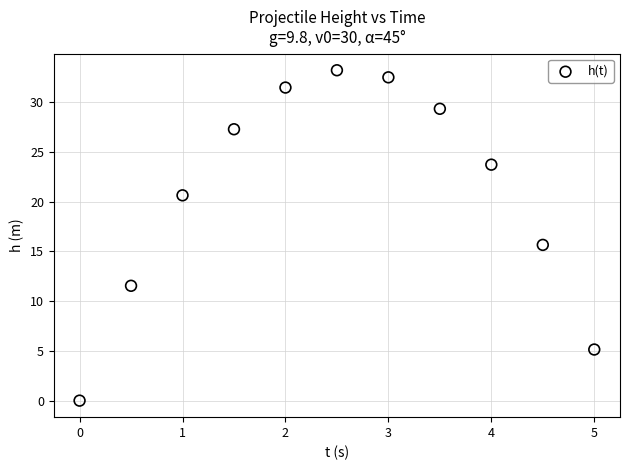

What is the average X value?

2.5